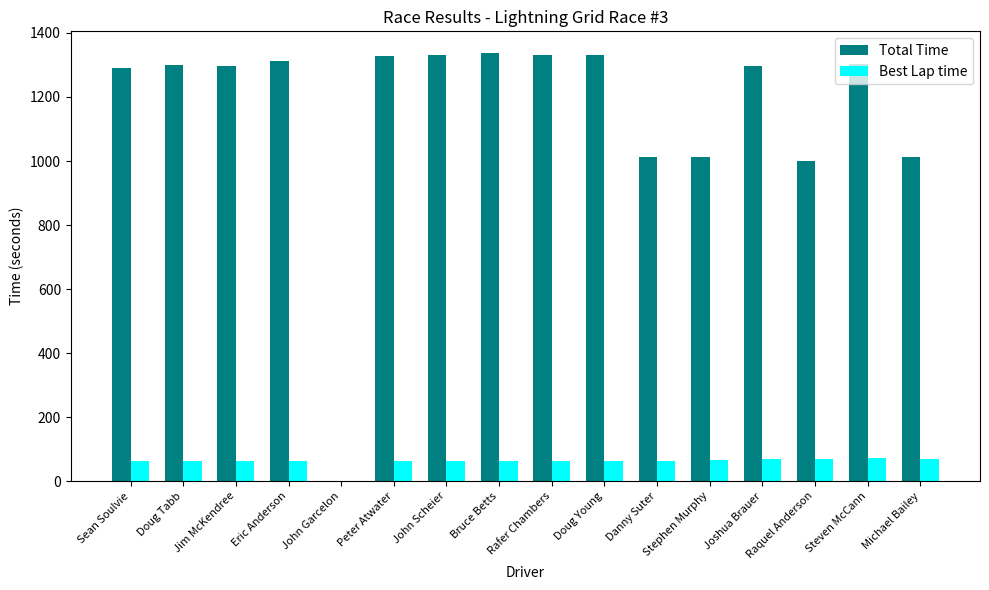

The Total Time series shows 1330.5 at Rafer Chambers. True or false?

True